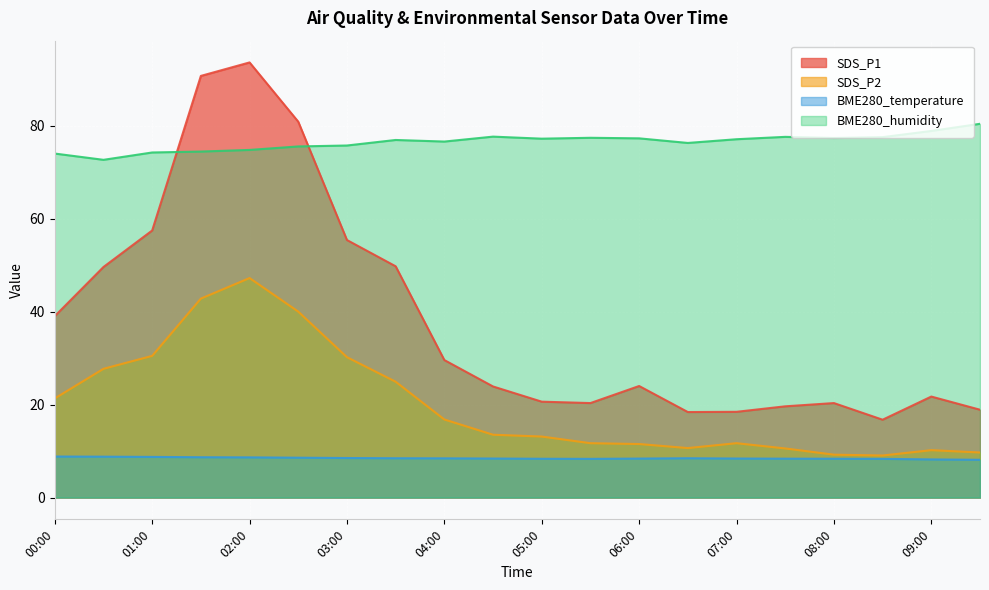

Reading left to right, what are all the values shown in this chart?

SDS_P1: 39.0	49.6	57.5	90.7	93.6	80.8	55.4	49.8	29.6	23.9	20.6	20.3	24.0	18.4	18.4	19.6	20.3	16.8	21.7	18.9
SDS_P2: 21.3	27.7	30.5	42.8	47.2	40.0	30.2	24.9	16.8	13.5	13.1	11.7	11.5	10.7	11.7	10.6	9.2	9.1	10.2	9.7
BME280_temperature: 8.8	8.8	8.8	8.7	8.7	8.6	8.5	8.5	8.4	8.4	8.3	8.3	8.4	8.5	8.4	8.4	8.4	8.3	8.2	8.1
BME280_humidity: 74.0	72.7	74.2	74.4	74.8	75.5	75.7	76.9	76.6	77.6	77.2	77.4	77.3	76.3	77.1	77.6	77.3	77.5	78.9	80.4